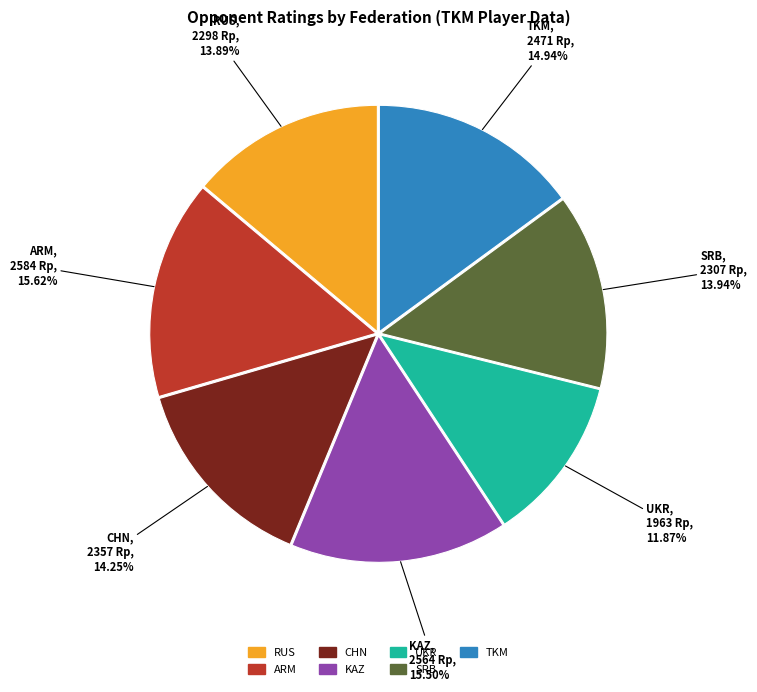

How many slices are in this pie chart?

7